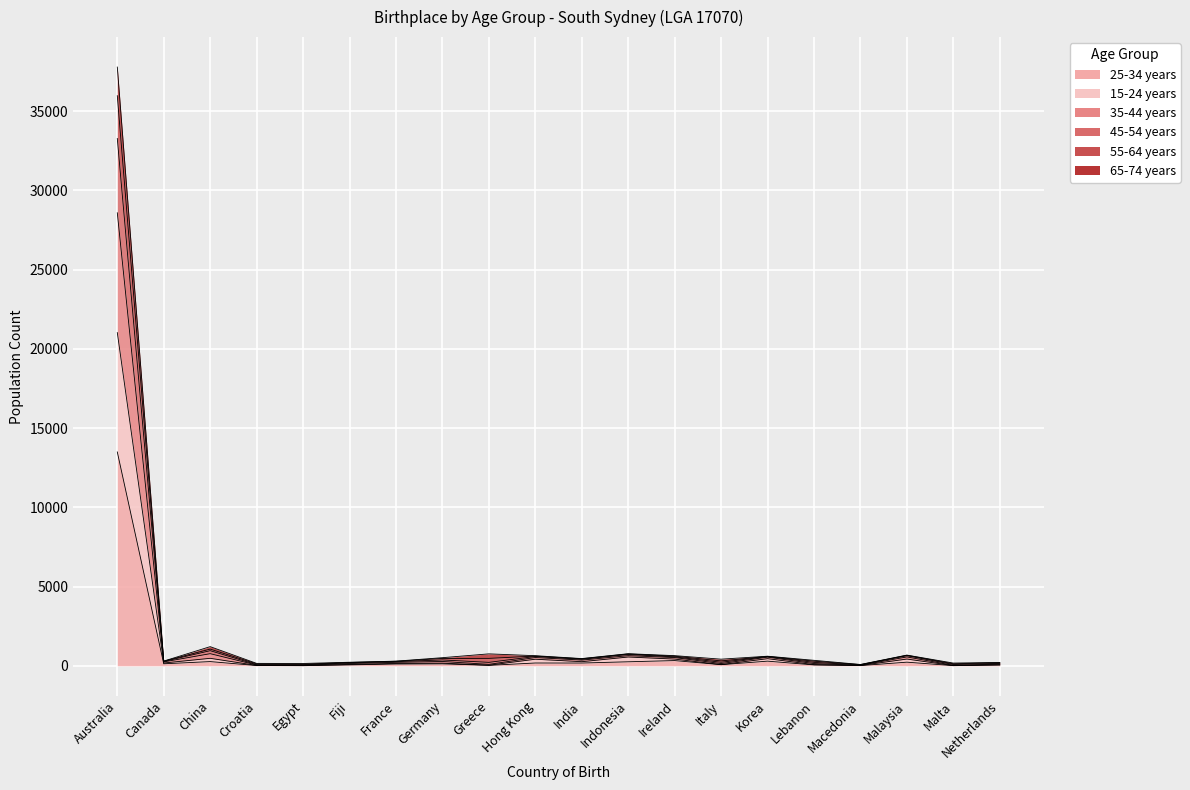

What is the maximum value shown in the chart?

37781